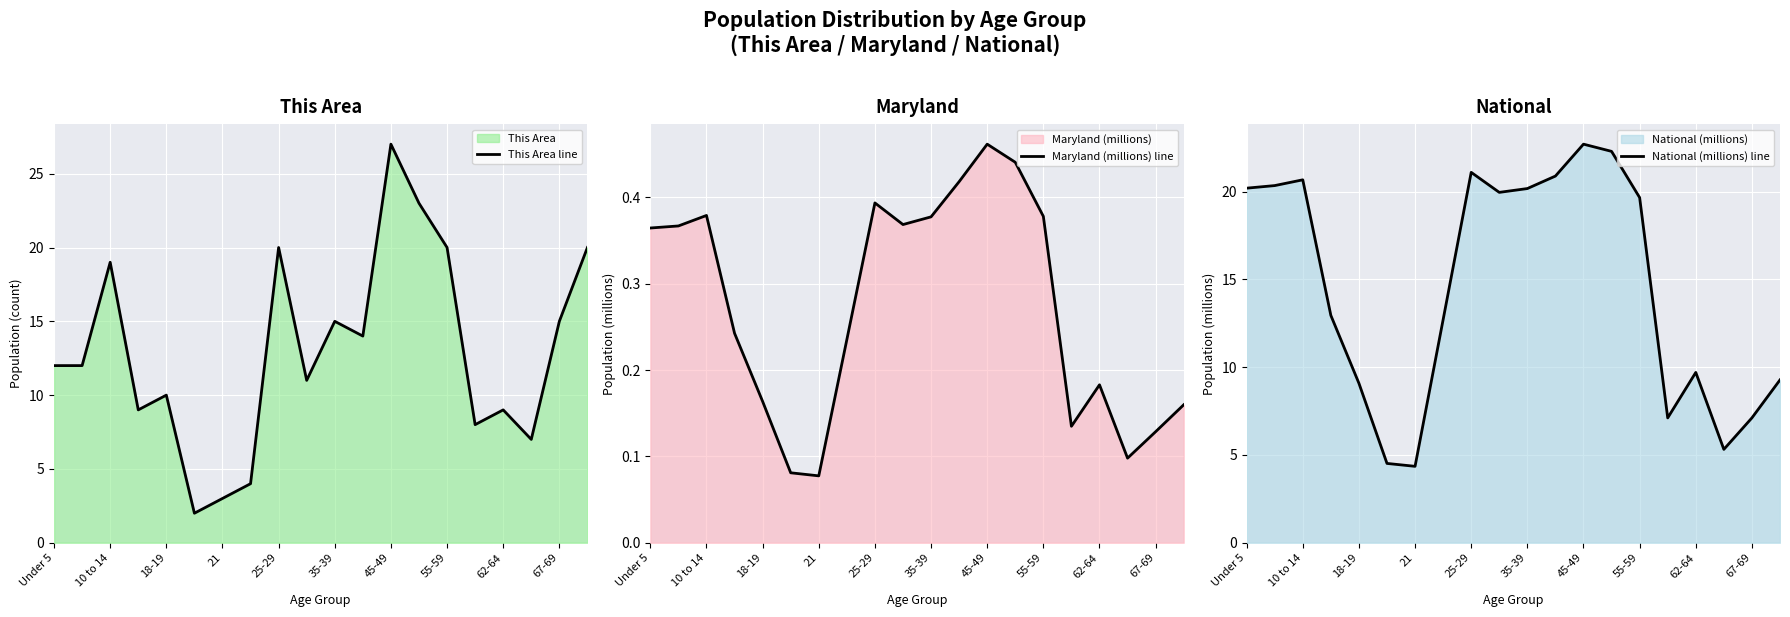

The National (millions) line series shows 2.8 at 25-29. True or false?

False